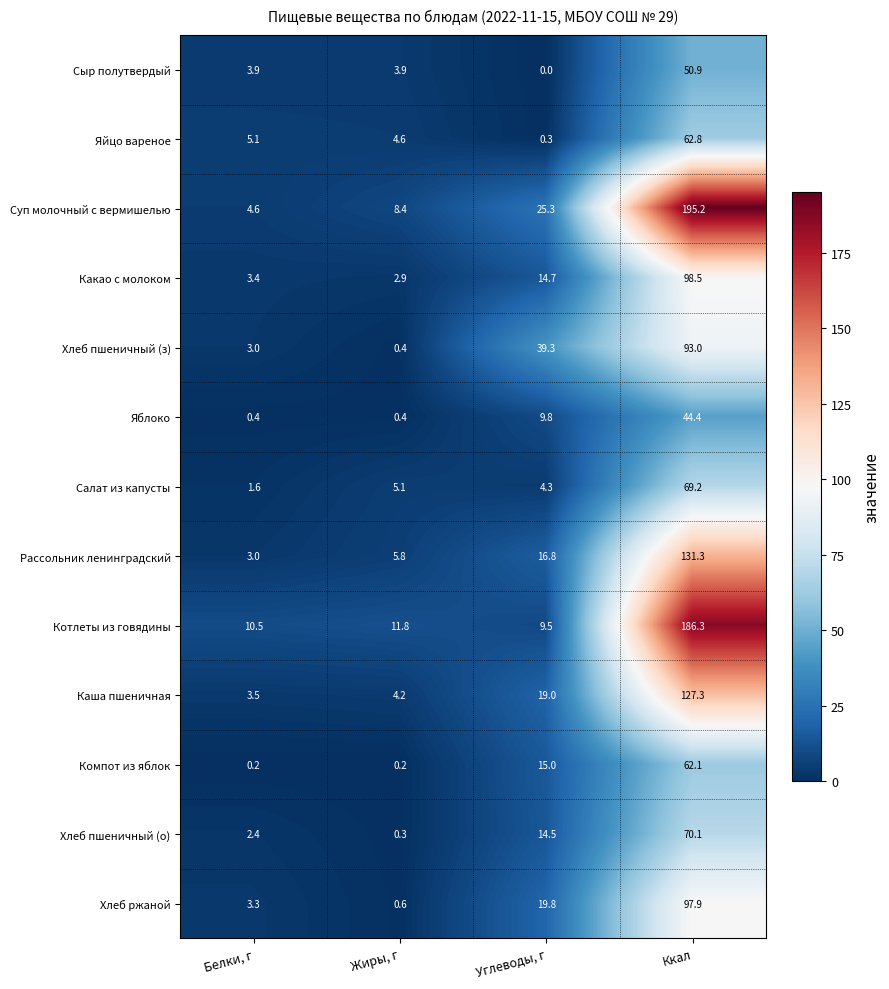

Which category has the highest value across all series?

Ккал